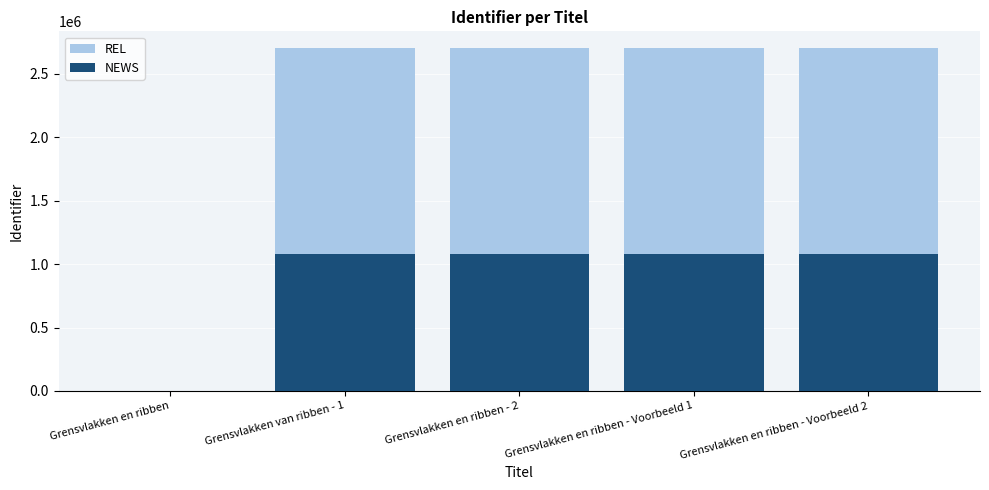

Rank the series by their average value, from lowest to highest.

NEWS, REL